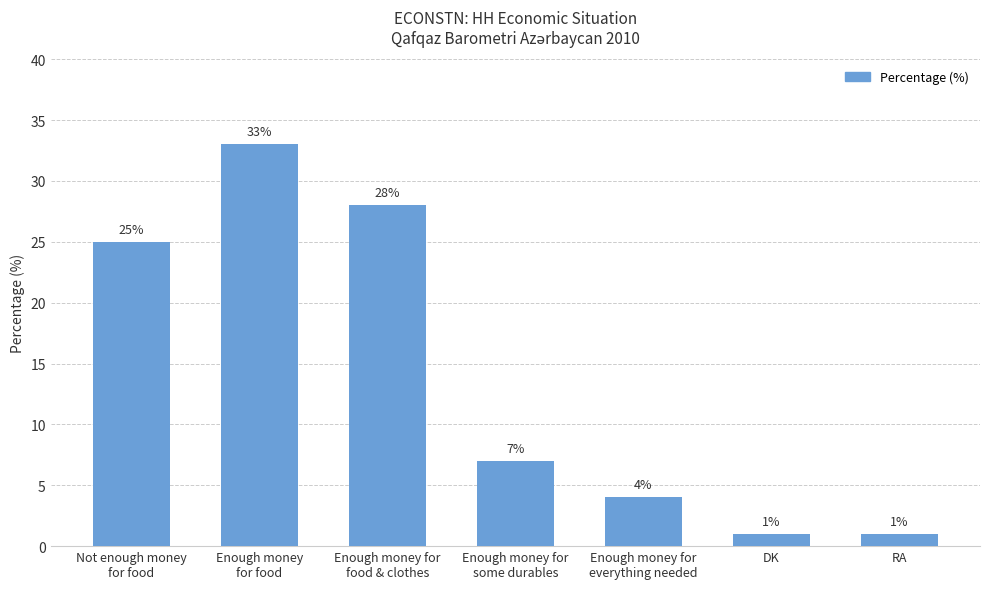

What is the change in value from Enough money for
food & clothes to Enough money for
some durables?

-21